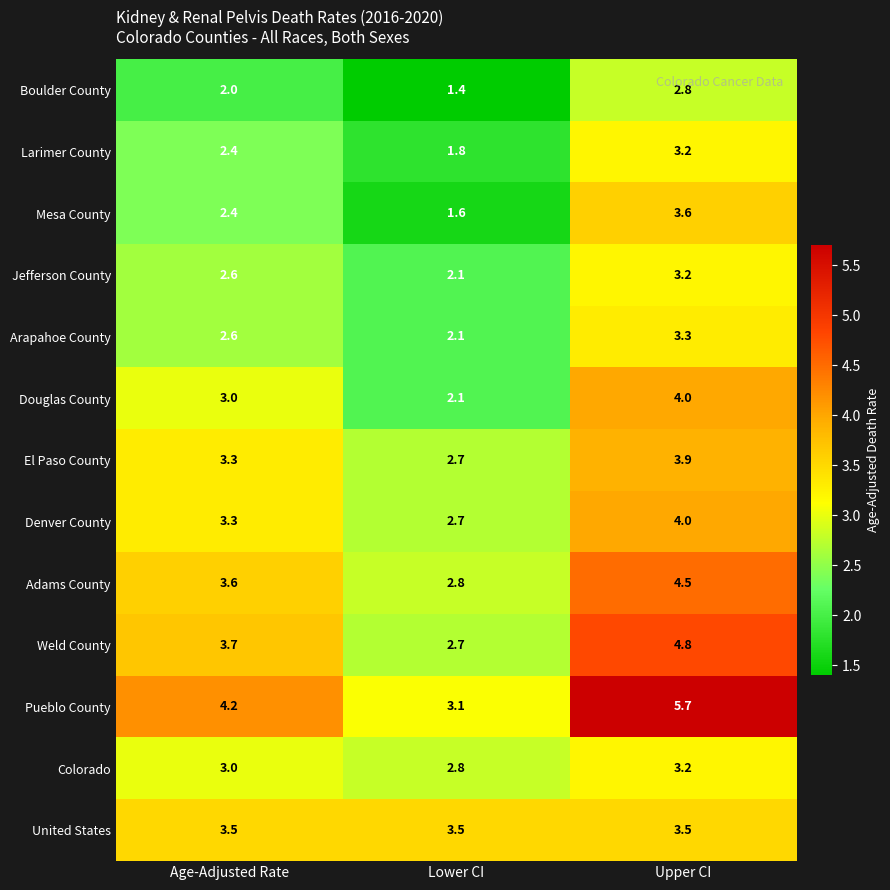

What is the sum of the Boulder County values at Age-Adjusted Rate and Upper CI?

4.8